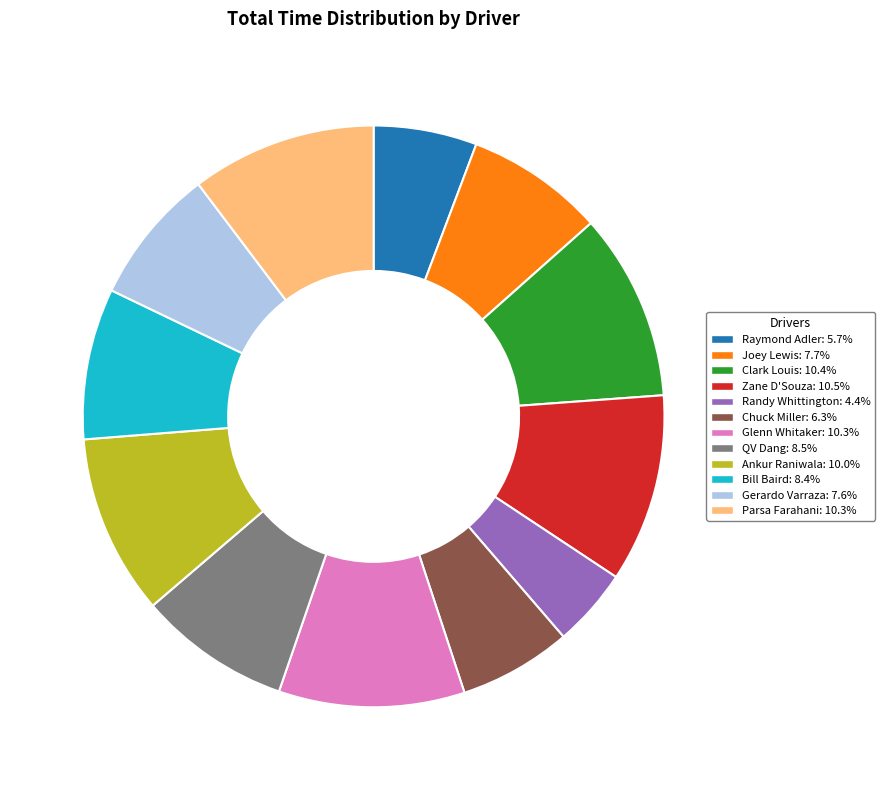

How many segments does this pie chart have?

12